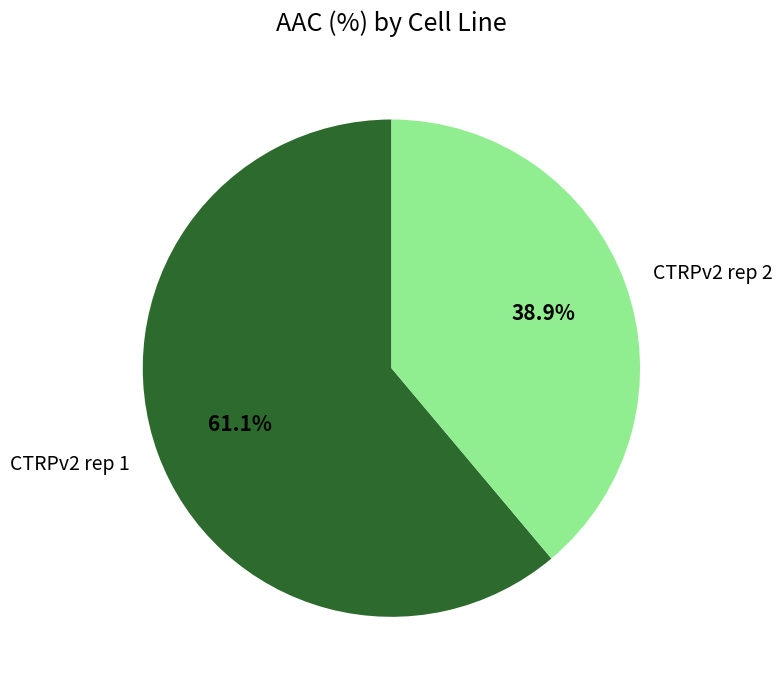

How many slices are in this pie chart?

2